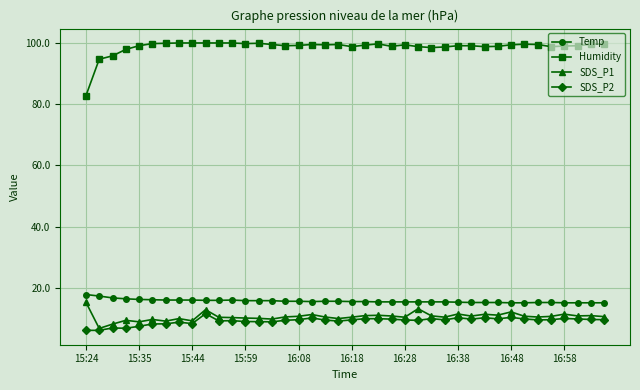

What is the maximum value for Temp?

17.9